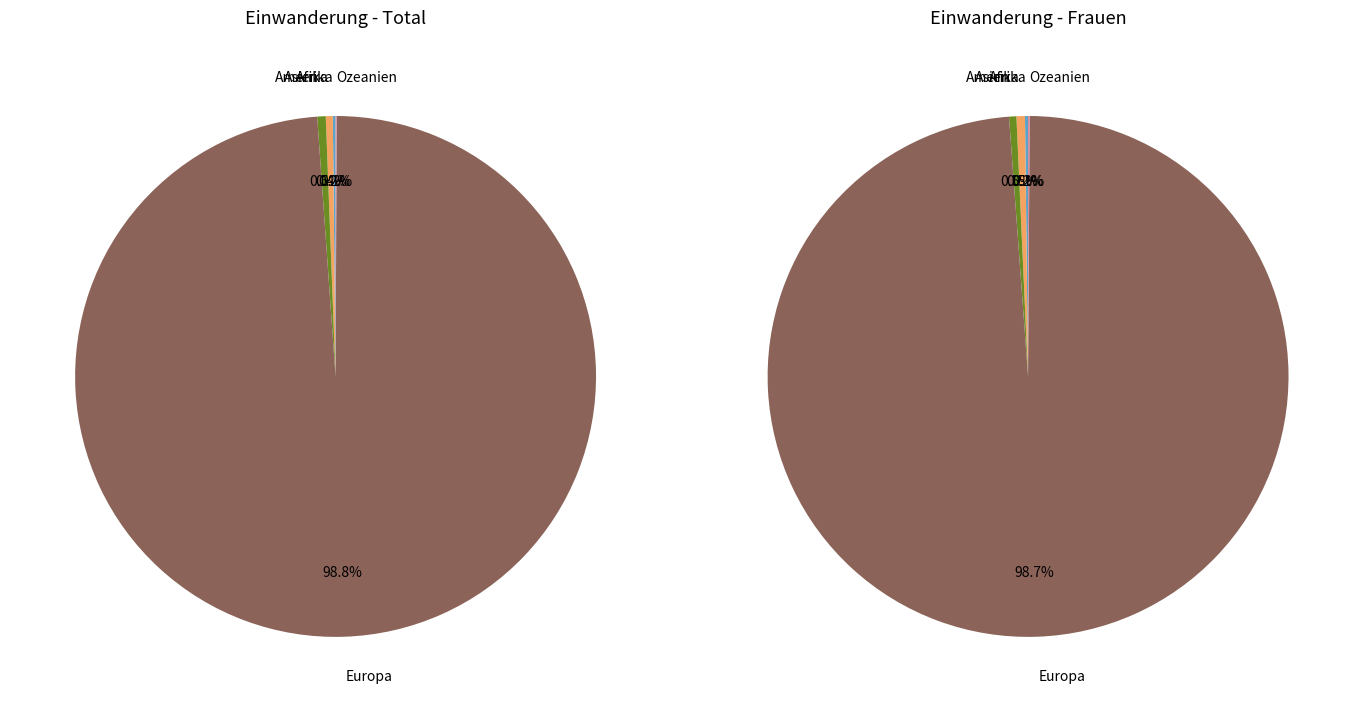

To the nearest percent, what is the difference between the largest and smallest slice percentages?

99%